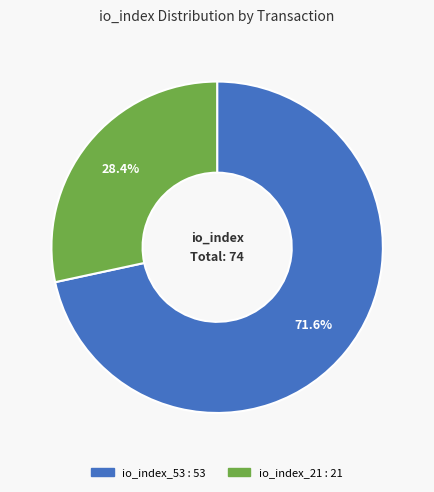

Count the number of slices in the pie.

2